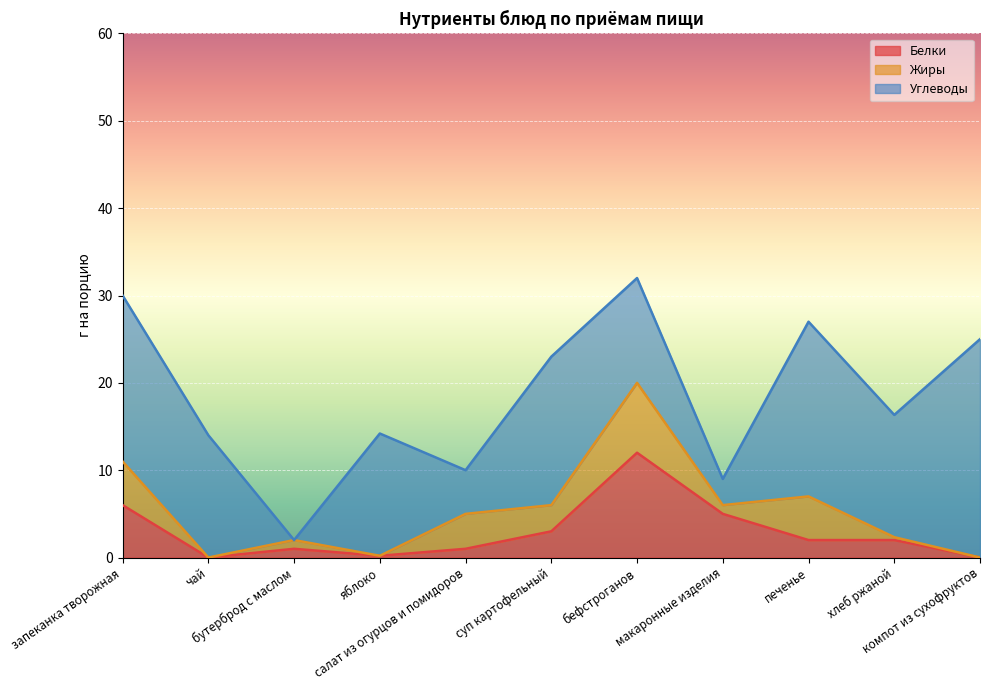

True or false: Жиры and Белки cross at least once.

True